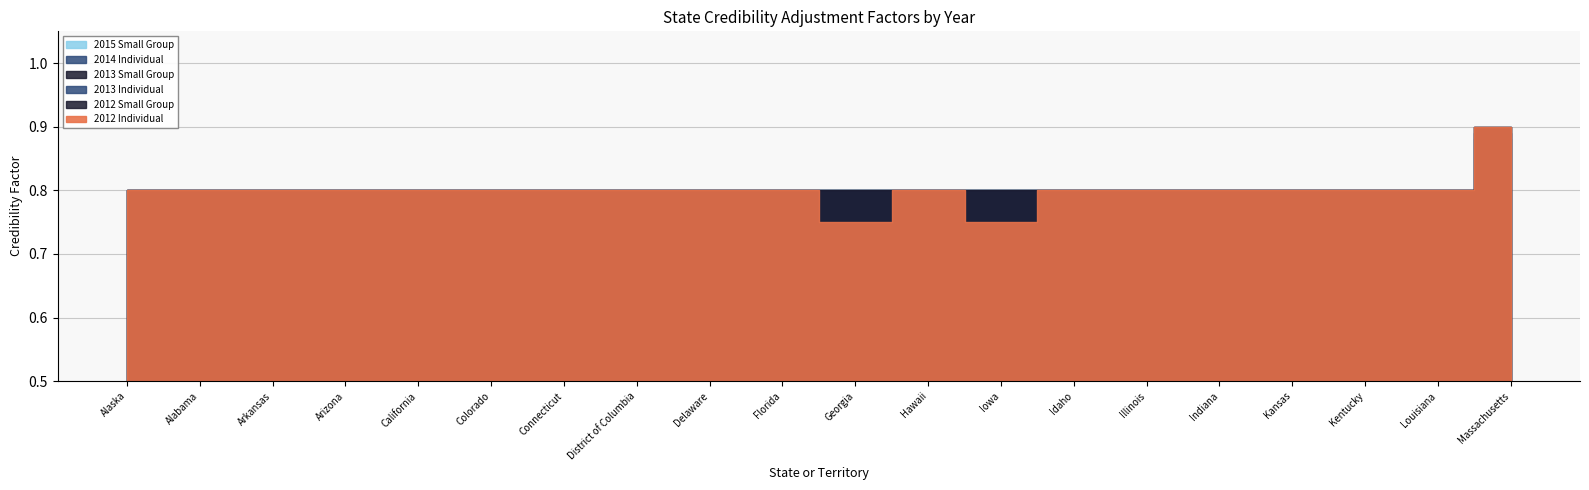

Which series has the widest spread of values?

2012 Individual